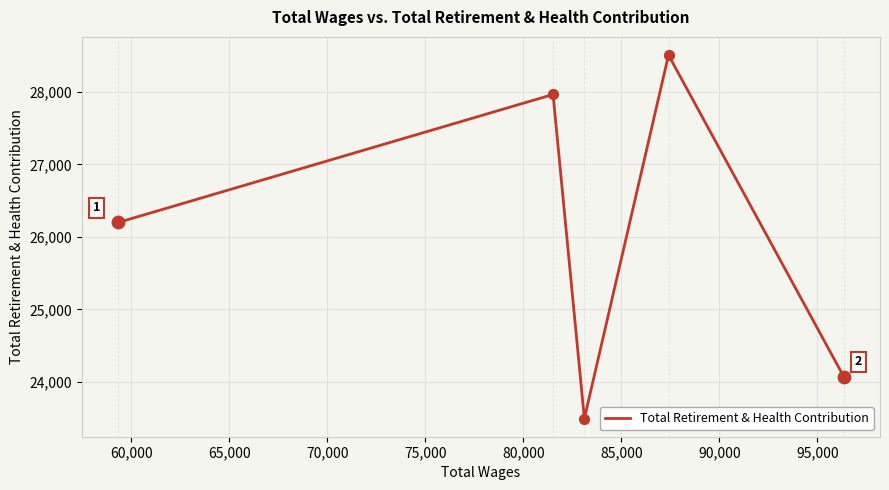

What is the greatest value displayed?

28510